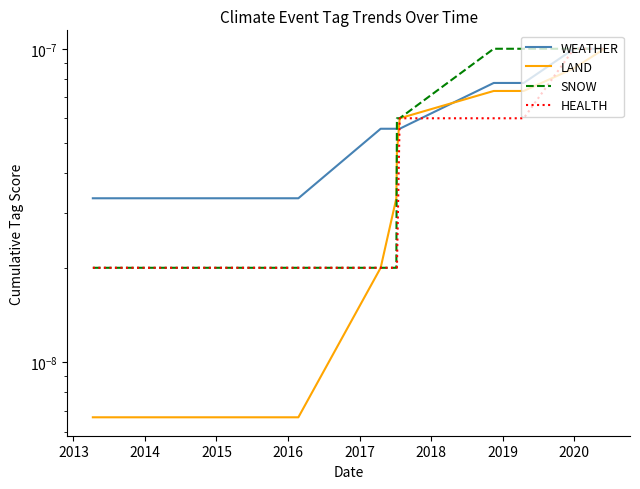

Count the SNOW values in the range 0 to 1.

10